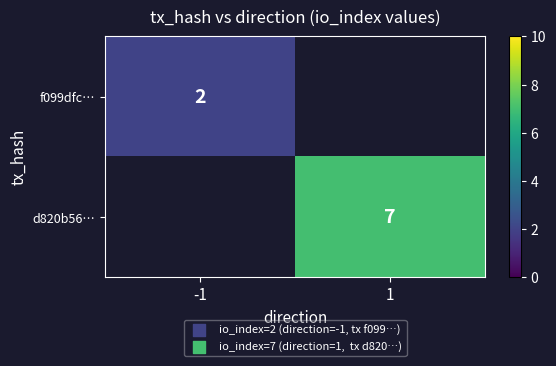

The value of f099dfc… at -1 is 1. True or false?

False